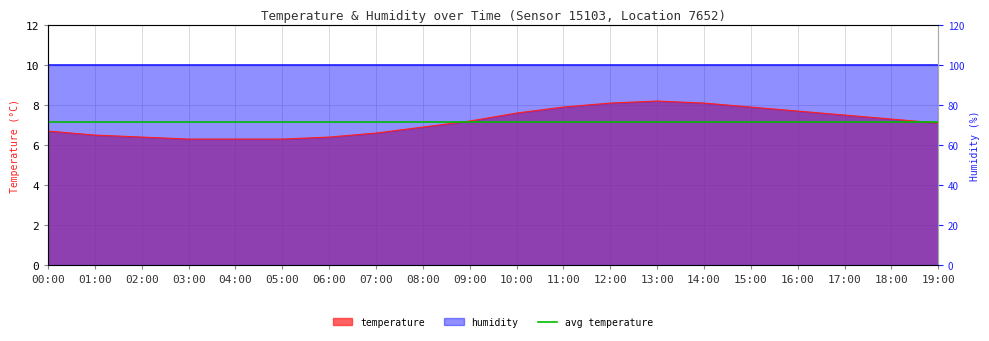

What is the maximum value shown in the chart?

8.2